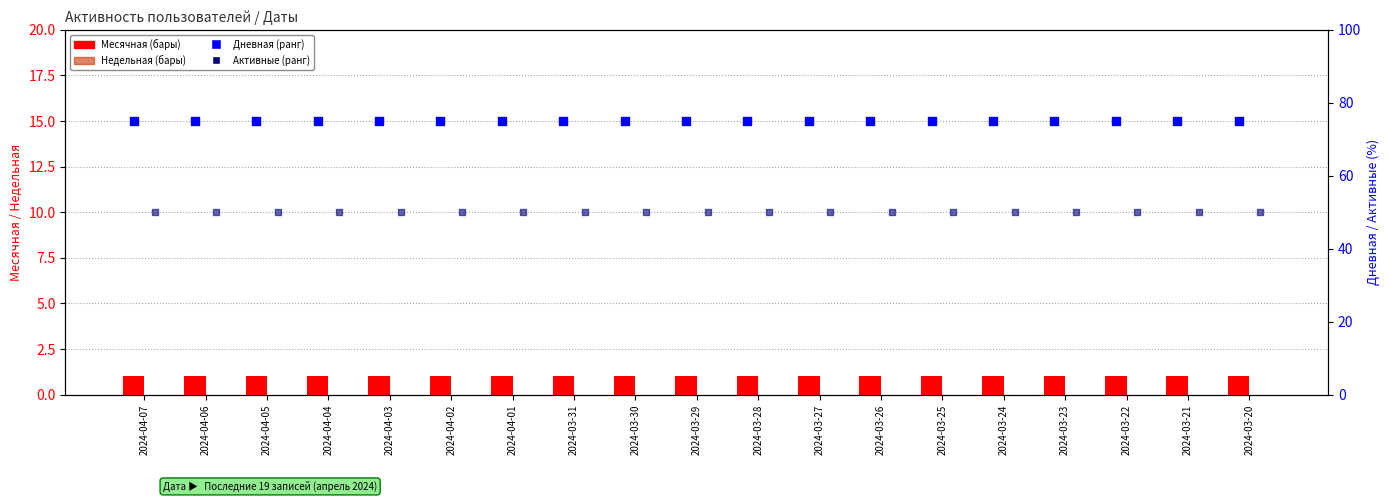

Which series has the widest spread of Y values?

Месячная